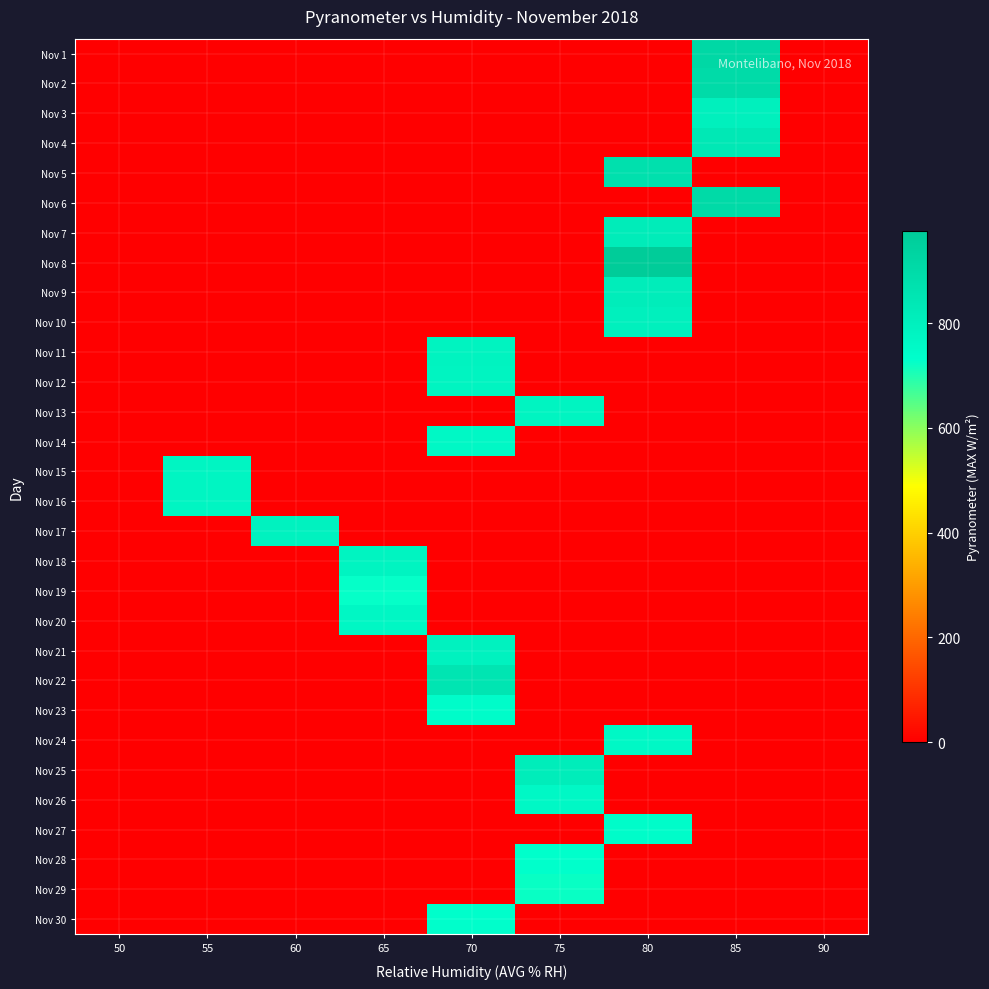

Reading right to left, what are all the values shown in this chart?

Nov 1: 90=0.0	85=914.0	80=0.0	75=0.0	70=0.0	65=0.0	60=0.0	55=0.0	50=0.0
Nov 2: 90=0.0	85=901.6	80=0.0	75=0.0	70=0.0	65=0.0	60=0.0	55=0.0	50=0.0
Nov 3: 90=0.0	85=803.8	80=0.0	75=0.0	70=0.0	65=0.0	60=0.0	55=0.0	50=0.0
Nov 4: 90=0.0	85=837.6	80=0.0	75=0.0	70=0.0	65=0.0	60=0.0	55=0.0	50=0.0
Nov 5: 90=0.0	85=0.0	80=877.6	75=0.0	70=0.0	65=0.0	60=0.0	55=0.0	50=0.0
Nov 6: 90=0.0	85=907.3	80=0.0	75=0.0	70=0.0	65=0.0	60=0.0	55=0.0	50=0.0
Nov 7: 90=0.0	85=0.0	80=821.9	75=0.0	70=0.0	65=0.0	60=0.0	55=0.0	50=0.0
Nov 8: 90=0.0	85=0.0	80=976.7	75=0.0	70=0.0	65=0.0	60=0.0	55=0.0	50=0.0
Nov 9: 90=0.0	85=0.0	80=813.3	75=0.0	70=0.0	65=0.0	60=0.0	55=0.0	50=0.0
Nov 10: 90=0.0	85=0.0	80=799.5	75=0.0	70=0.0	65=0.0	60=0.0	55=0.0	50=0.0
Nov 11: 90=0.0	85=0.0	80=0.0	75=0.0	70=786.5	65=0.0	60=0.0	55=0.0	50=0.0
Nov 12: 90=0.0	85=0.0	80=0.0	75=0.0	70=785.3	65=0.0	60=0.0	55=0.0	50=0.0
Nov 13: 90=0.0	85=0.0	80=0.0	75=781.3	70=0.0	65=0.0	60=0.0	55=0.0	50=0.0
Nov 14: 90=0.0	85=0.0	80=0.0	75=0.0	70=762.1	65=0.0	60=0.0	55=0.0	50=0.0
Nov 15: 90=0.0	85=0.0	80=0.0	75=0.0	70=0.0	65=0.0	60=0.0	55=777.8	50=0.0
Nov 16: 90=0.0	85=0.0	80=0.0	75=0.0	70=0.0	65=0.0	60=0.0	55=777.2	50=0.0
Nov 17: 90=0.0	85=0.0	80=0.0	75=0.0	70=0.0	65=0.0	60=790.3	55=0.0	50=0.0
Nov 18: 90=0.0	85=0.0	80=0.0	75=0.0	70=0.0	65=778.6	60=0.0	55=0.0	50=0.0
Nov 19: 90=0.0	85=0.0	80=0.0	75=0.0	70=0.0	65=725.5	60=0.0	55=0.0	50=0.0
Nov 20: 90=0.0	85=0.0	80=0.0	75=0.0	70=0.0	65=770.5	60=0.0	55=0.0	50=0.0
Nov 21: 90=0.0	85=0.0	80=0.0	75=0.0	70=792.2	65=0.0	60=0.0	55=0.0	50=0.0
Nov 22: 90=0.0	85=0.0	80=0.0	75=0.0	70=853.8	65=0.0	60=0.0	55=0.0	50=0.0
Nov 23: 90=0.0	85=0.0	80=0.0	75=0.0	70=747.5	65=0.0	60=0.0	55=0.0	50=0.0
Nov 24: 90=0.0	85=0.0	80=762.2	75=0.0	70=0.0	65=0.0	60=0.0	55=0.0	50=0.0
Nov 25: 90=0.0	85=0.0	80=0.0	75=815.0	70=0.0	65=0.0	60=0.0	55=0.0	50=0.0
Nov 26: 90=0.0	85=0.0	80=0.0	75=760.1	70=0.0	65=0.0	60=0.0	55=0.0	50=0.0
Nov 27: 90=0.0	85=0.0	80=741.5	75=0.0	70=0.0	65=0.0	60=0.0	55=0.0	50=0.0
Nov 28: 90=0.0	85=0.0	80=0.0	75=729.2	70=0.0	65=0.0	60=0.0	55=0.0	50=0.0
Nov 29: 90=0.0	85=0.0	80=0.0	75=722.7	70=0.0	65=0.0	60=0.0	55=0.0	50=0.0
Nov 30: 90=0.0	85=0.0	80=0.0	75=0.0	70=735.9	65=0.0	60=0.0	55=0.0	50=0.0